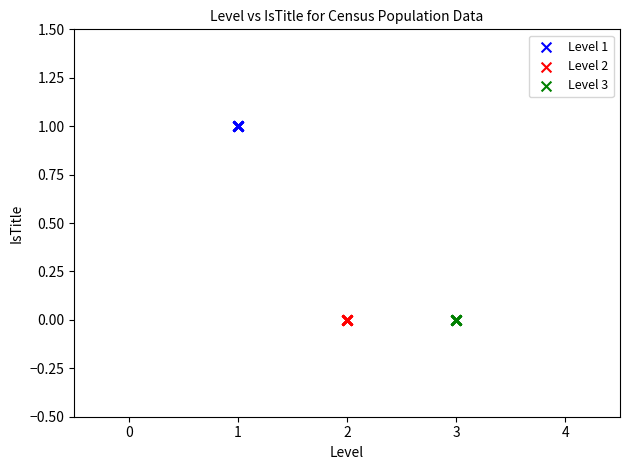

Which series reaches the maximum Y coordinate?

Level 1